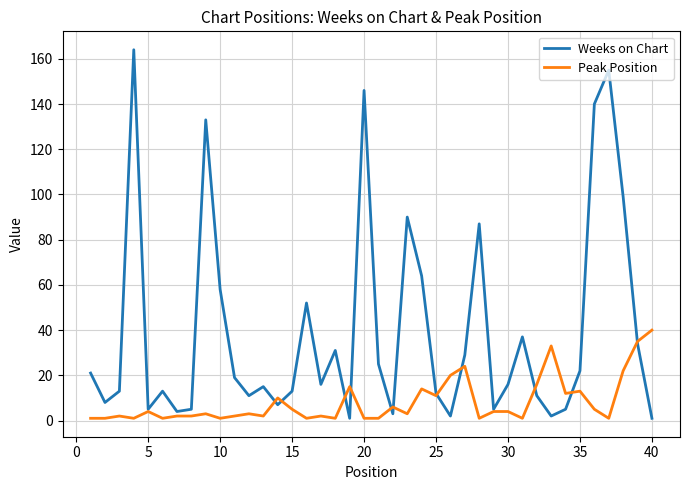

What is the maximum value for Weeks on Chart?

164